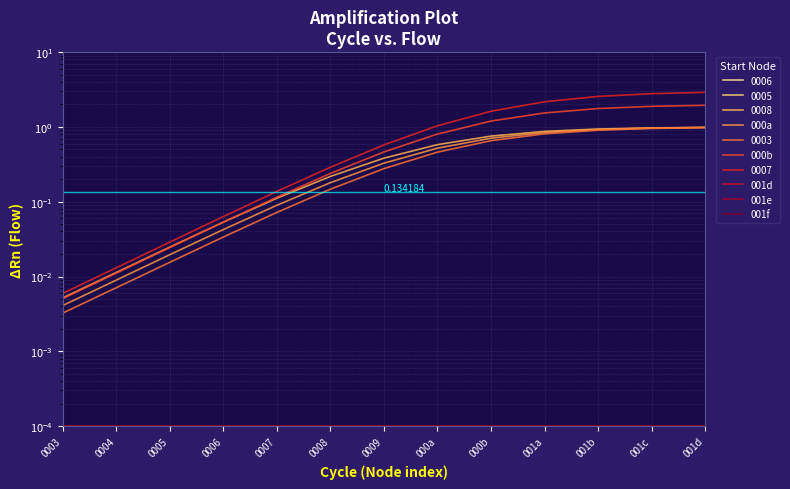

List the labels in order of 000a value, largest first.

001d, 001c, 001b, 001a, 000b, 000a, 0009, 0008, 0007, 0006, 0005, 0004, 0003